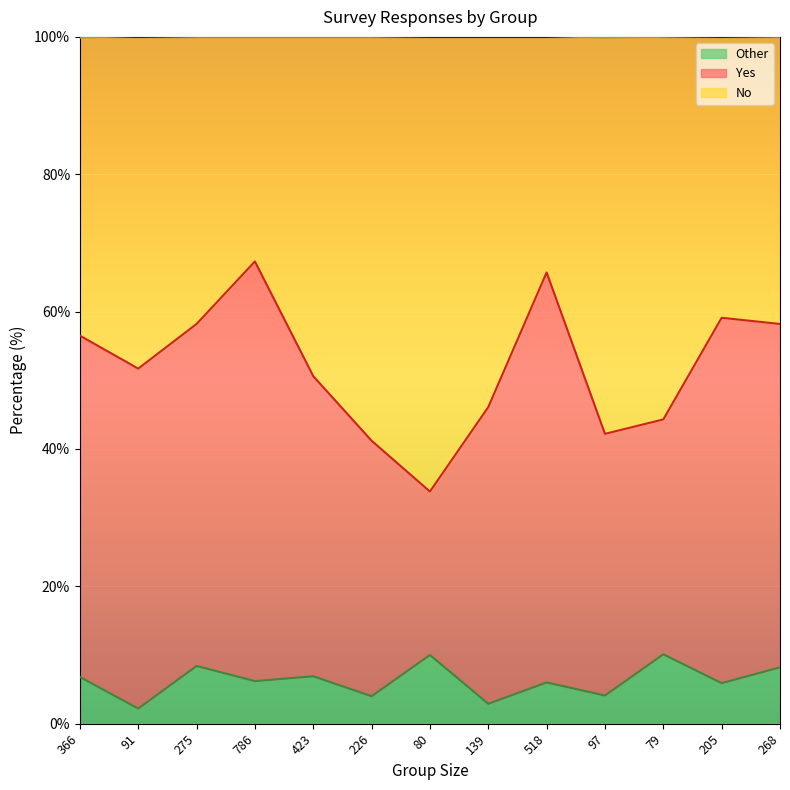

What position from the right is 139?

6